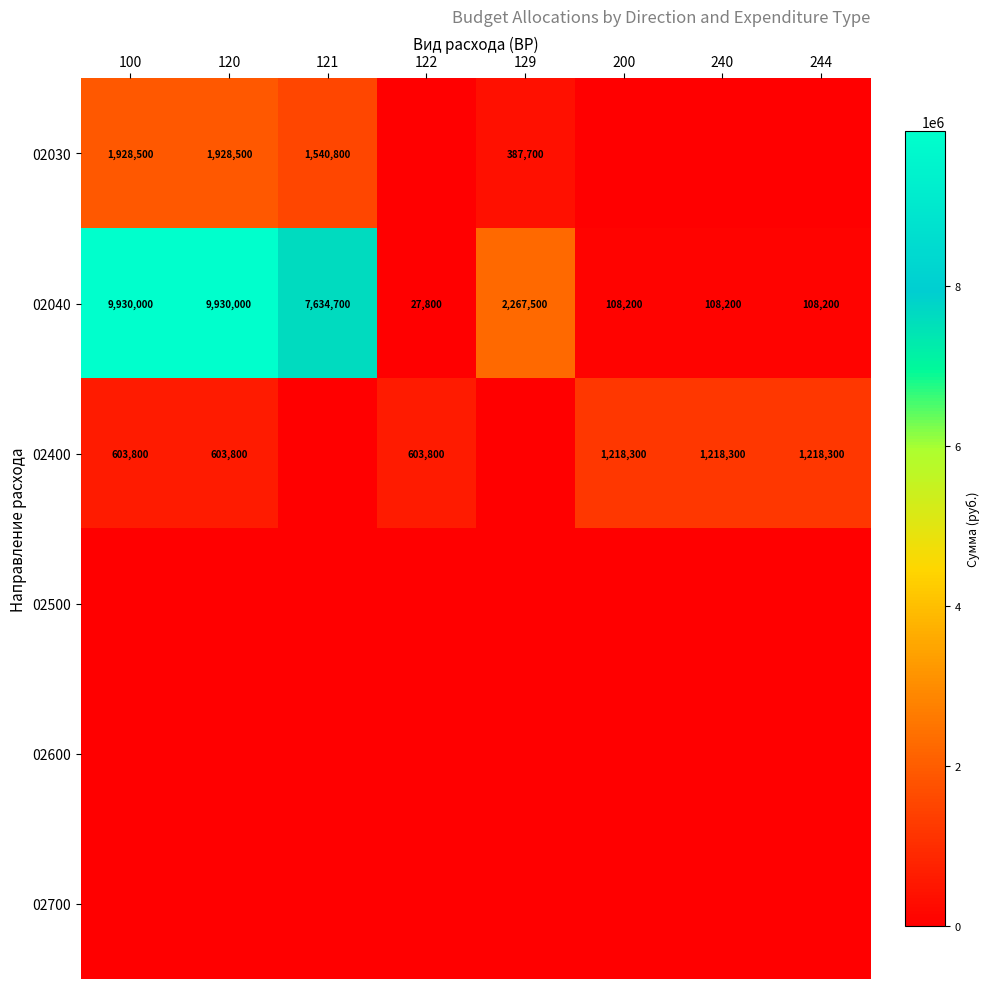

At which category is the sum across all series the highest?

100